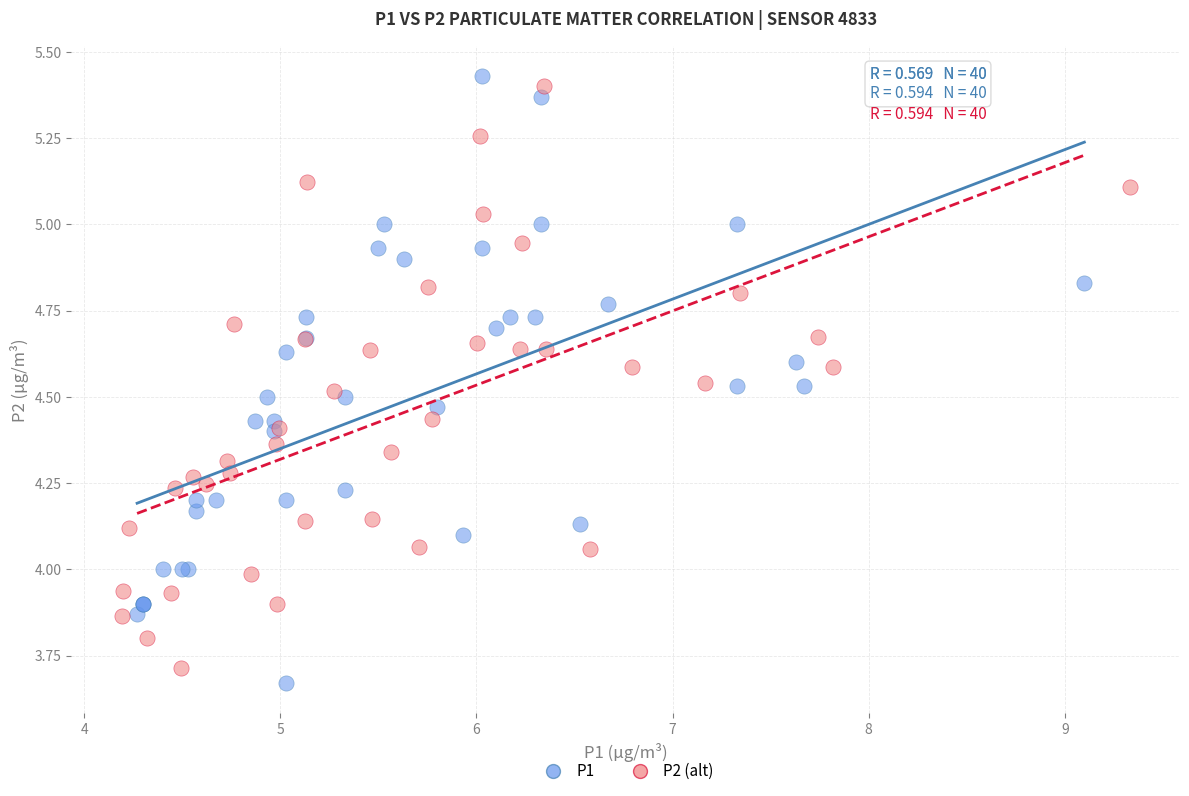

Which series has the largest Y range (max minus min)?

P1